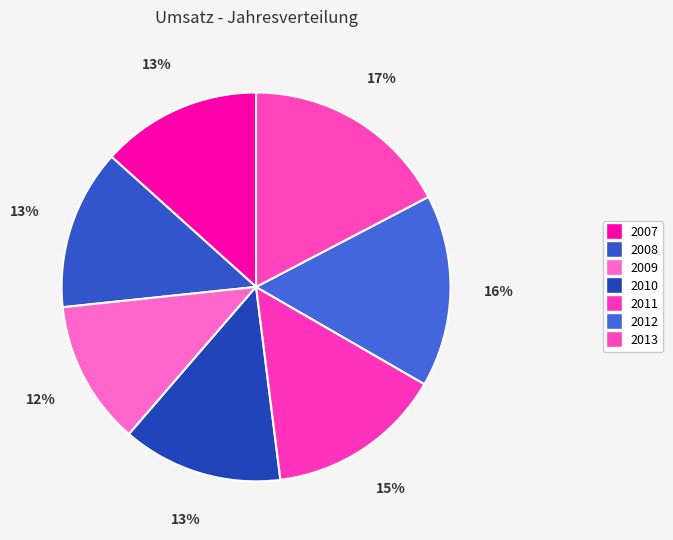

How many slices are in this pie chart?

7